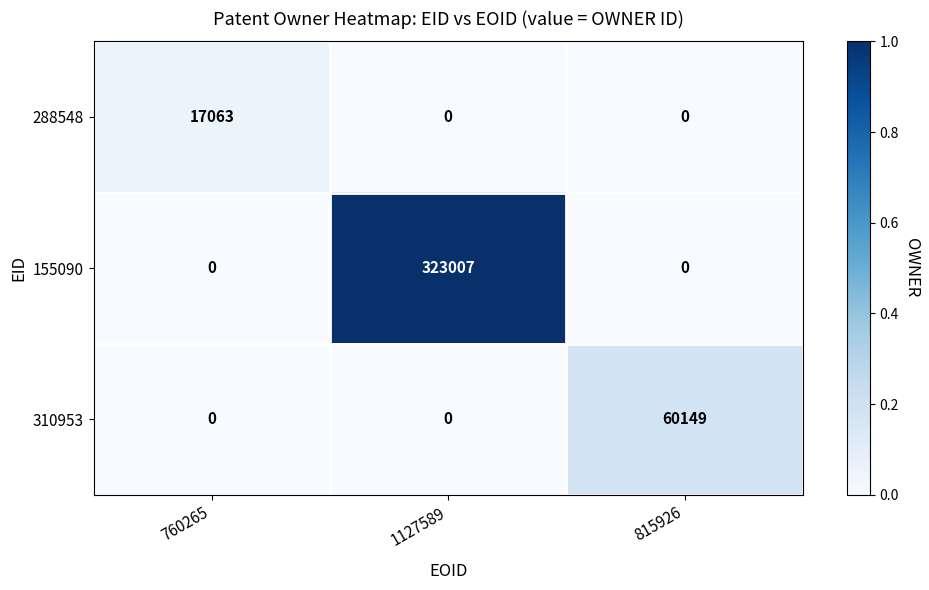

Which series has the widest spread of values?

155090